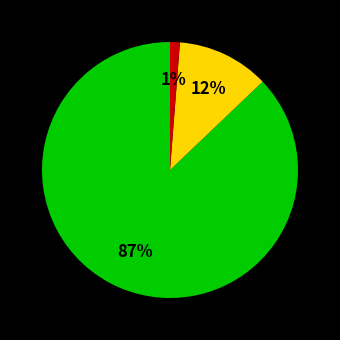

To the nearest percent, what is the difference between the largest and smallest slice percentages?

86%